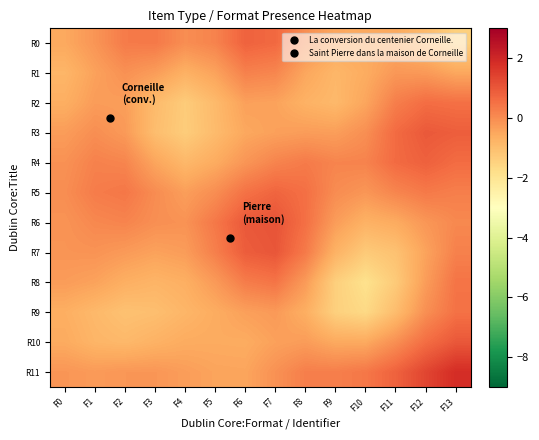

What is the greatest value displayed?

1.9